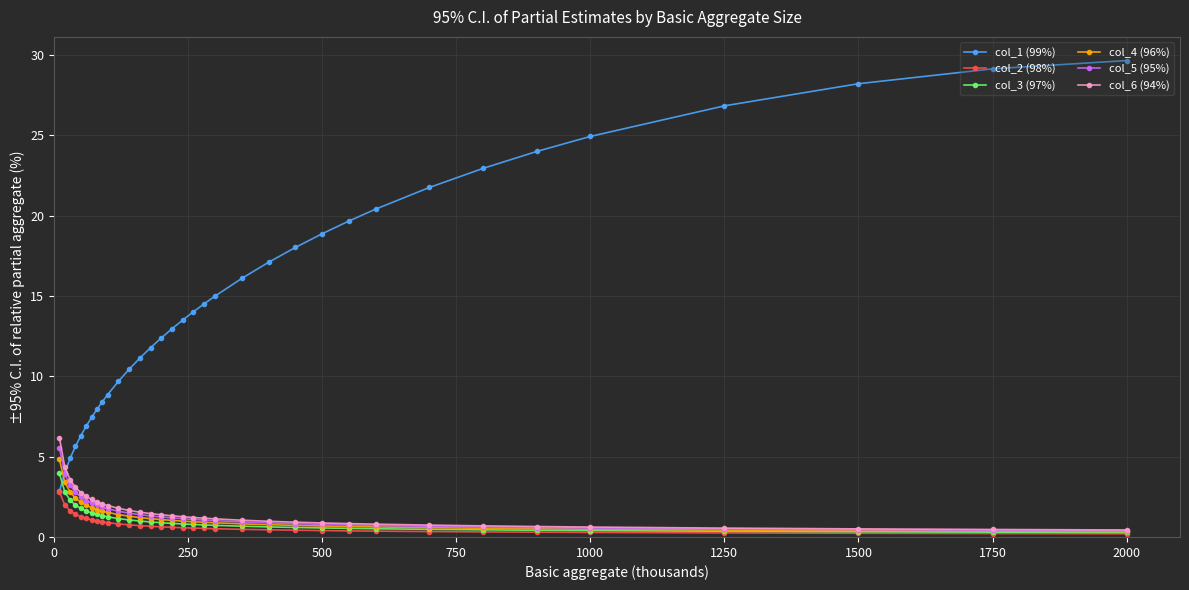

What is the highest value of the col_1 (99%) series?

29.6